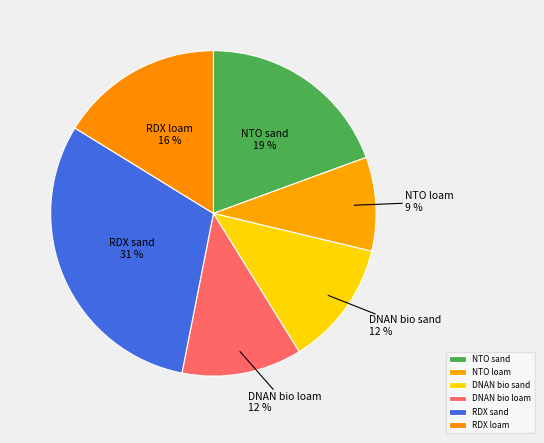

To the nearest percent, what percentage of the pie is NTO loam?

9%